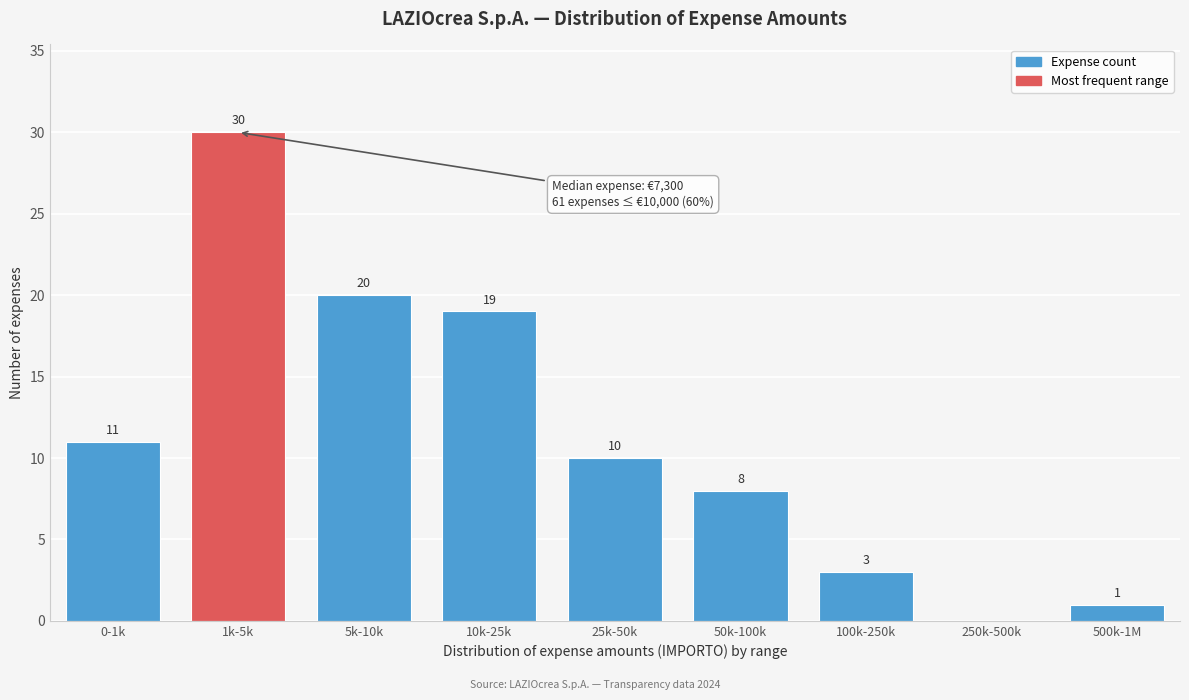

Reading left to right, transcribe all the data shown in this chart.

0-1k=11	1k-5k=30	5k-10k=20	10k-25k=19	25k-50k=10	50k-100k=8	100k-250k=3	250k-500k=0	500k-1M=1